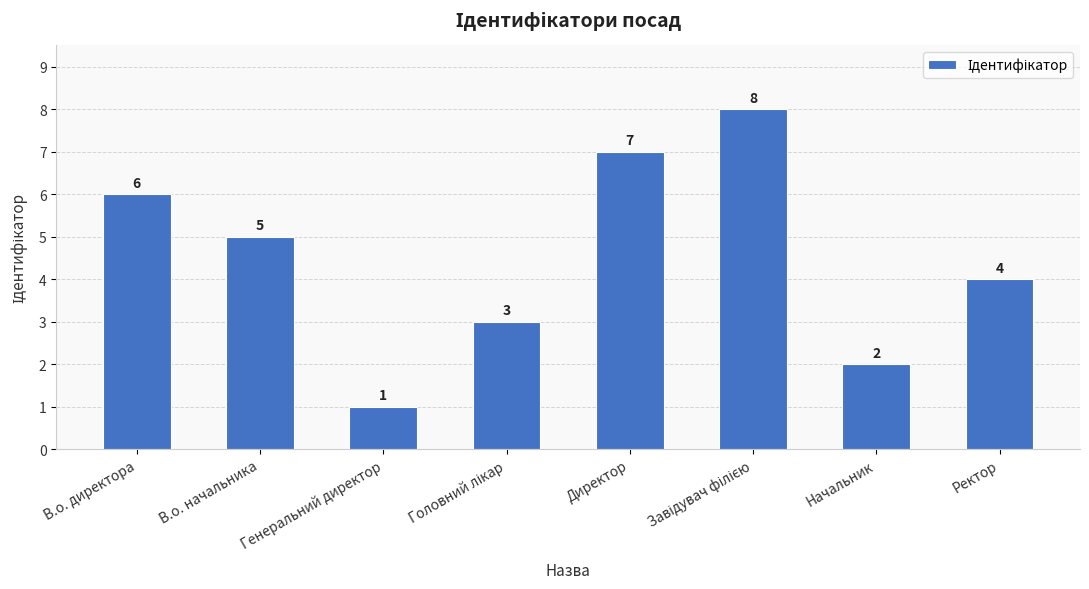

What is the difference between the maximum and minimum values?

7